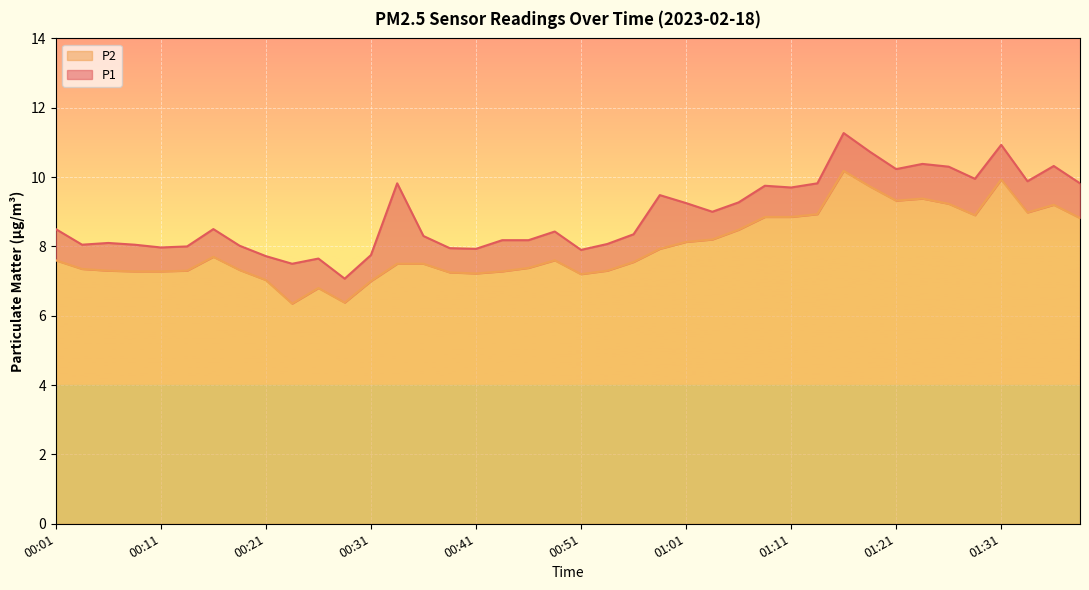

Does the chart display data point markers on the line(s)?

No